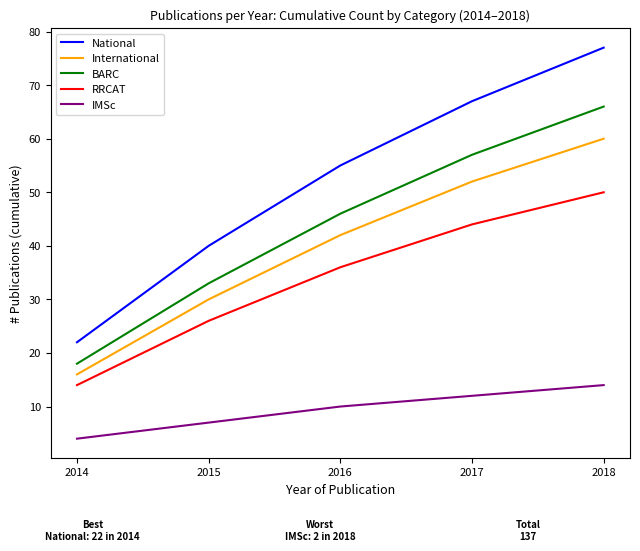

Is it true that National equals 57 at 2015?

False